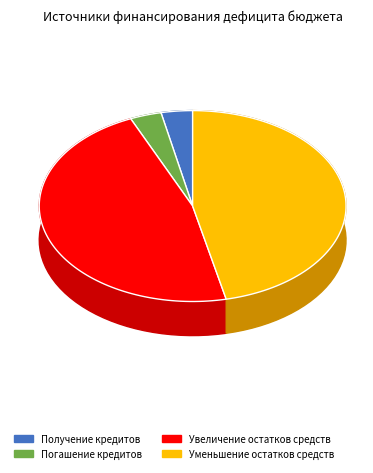

Does Получение кредитов account for over 50% of the chart?

No